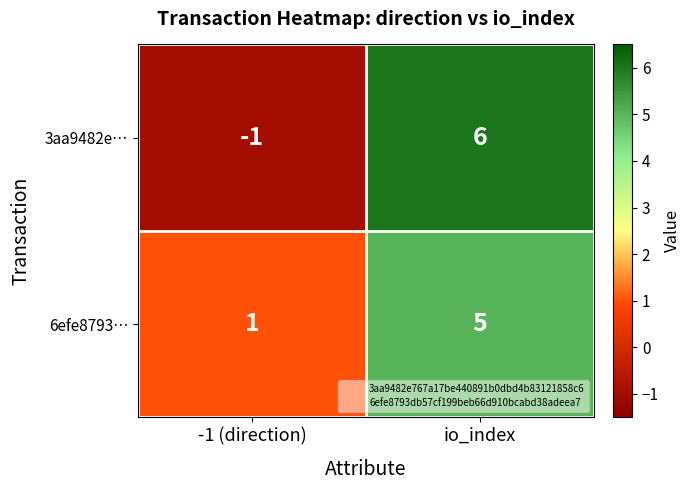

What is the greatest value displayed?

6